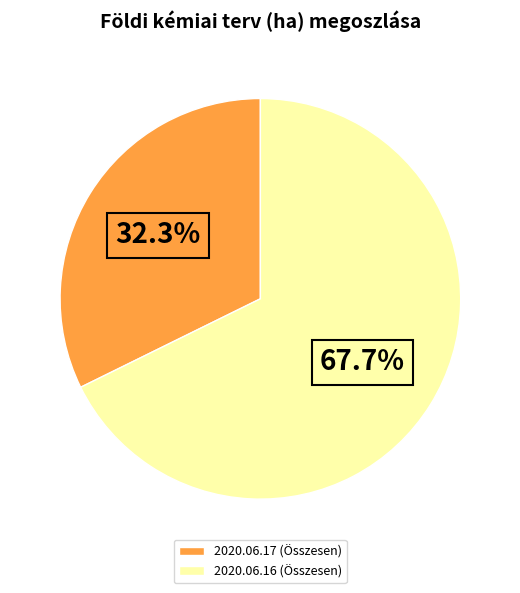

The 2020.06.16 (Összesen) slice represents 58% of the pie. True or false?

False